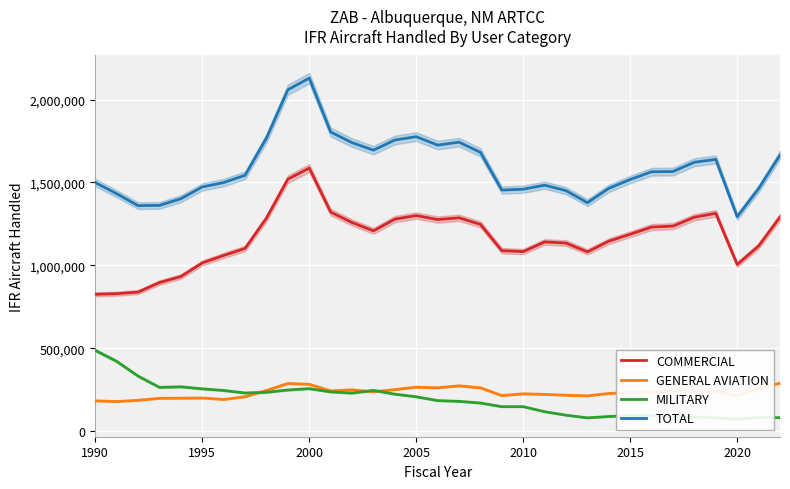

Does the chart display data point markers on the line(s)?

No